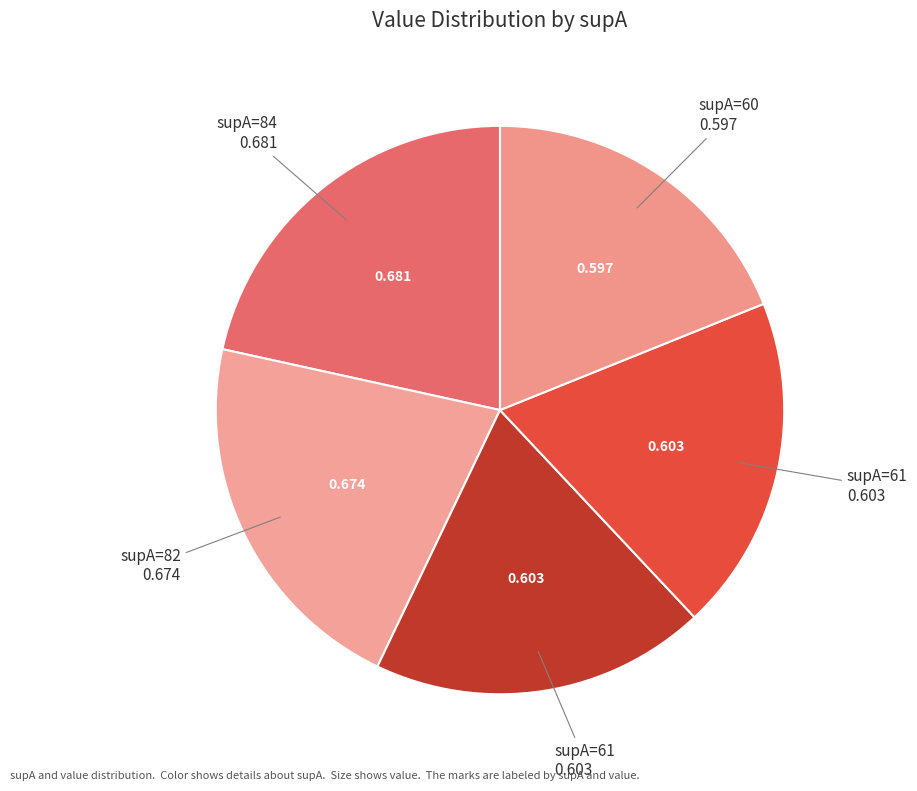

How many segments does this pie chart have?

5